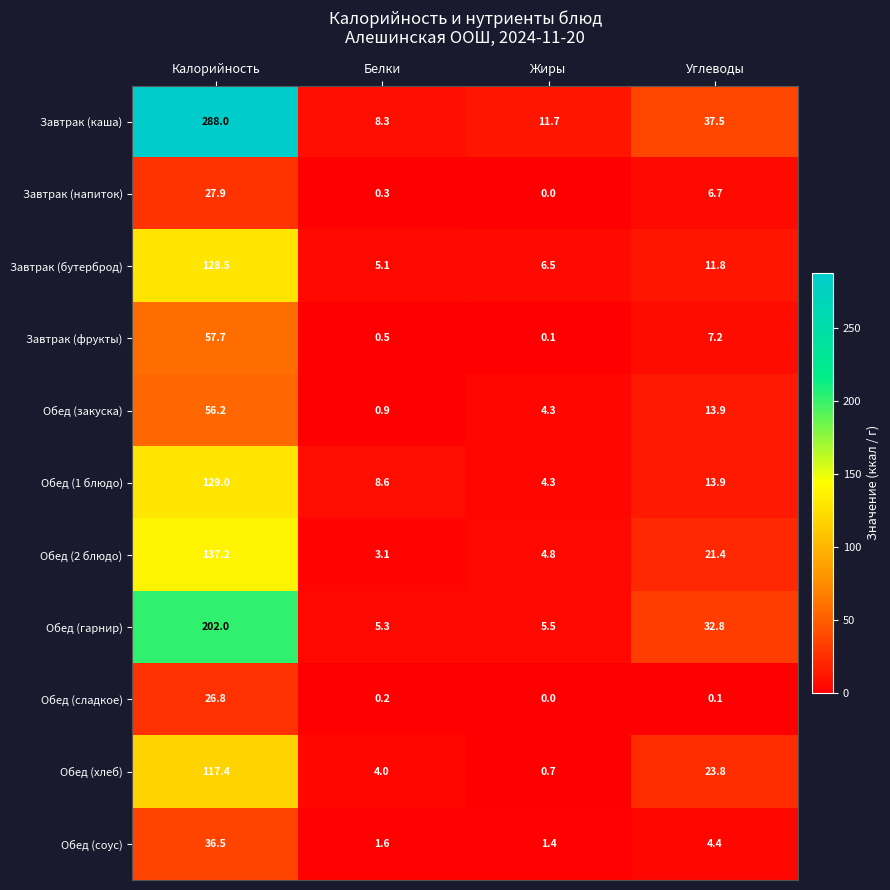

What is the difference between the highest and lowest values at Белки?

8.4